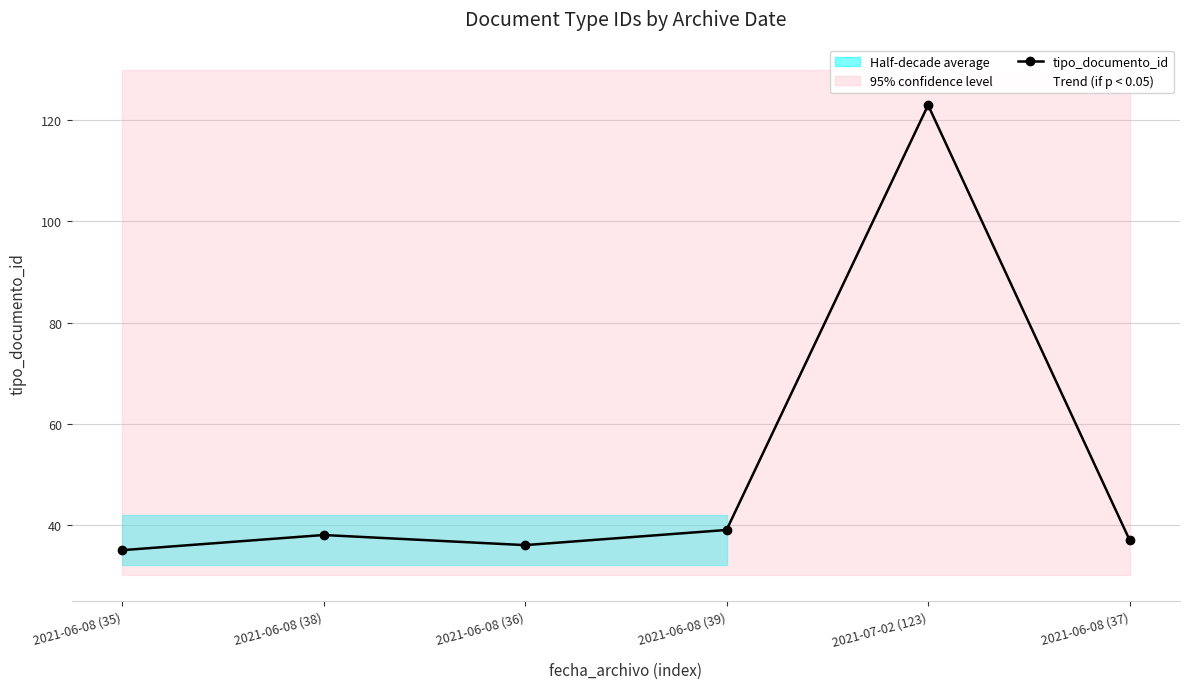

Is it true that tipo_documento_id equals 10 at 2021-06-08 (36)?

False